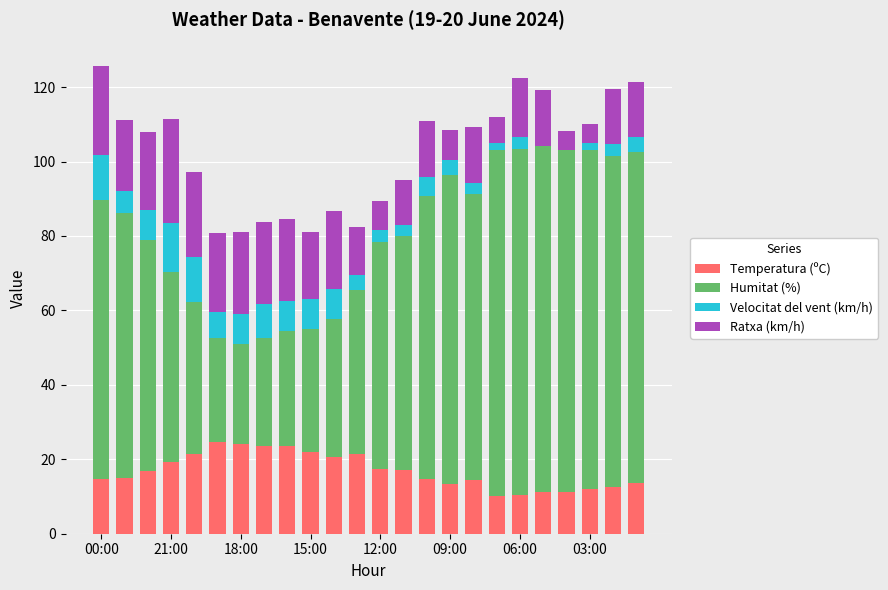

What is the sum of all Temperatura (ºC) values?

405.5